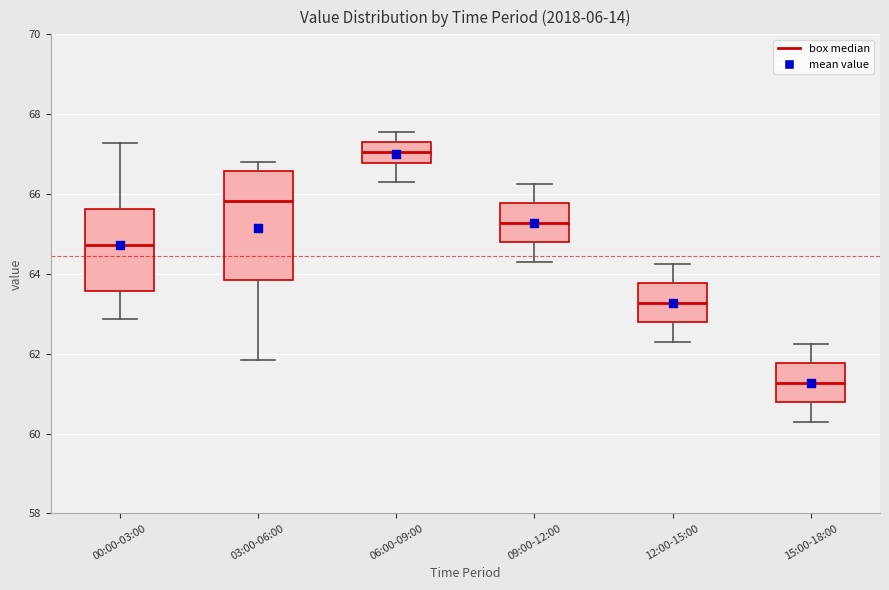

Reading left to right, transcribe this box plot: for each box, give where its median line is, the range the box spans, and where its two whiskers end, as read against the y-axis. The values are not printed on the chart, so give them approximately, as read against the axis.

00:00-03:00: median 64.8, box 63.6 to 65.6, whiskers 62.8 to 67.2
03:00-06:00: median 65.8, box 63.8 to 66.6, whiskers 61.8 to 66.8
06:00-09:00: median 67.0, box 66.8 to 67.4, whiskers 66.4 to 67.6
09:00-12:00: median 65.2, box 64.8 to 65.8, whiskers 64.4 to 66.2
12:00-15:00: median 63.2, box 62.8 to 63.8, whiskers 62.4 to 64.2
15:00-18:00: median 61.2, box 60.8 to 61.8, whiskers 60.4 to 62.2